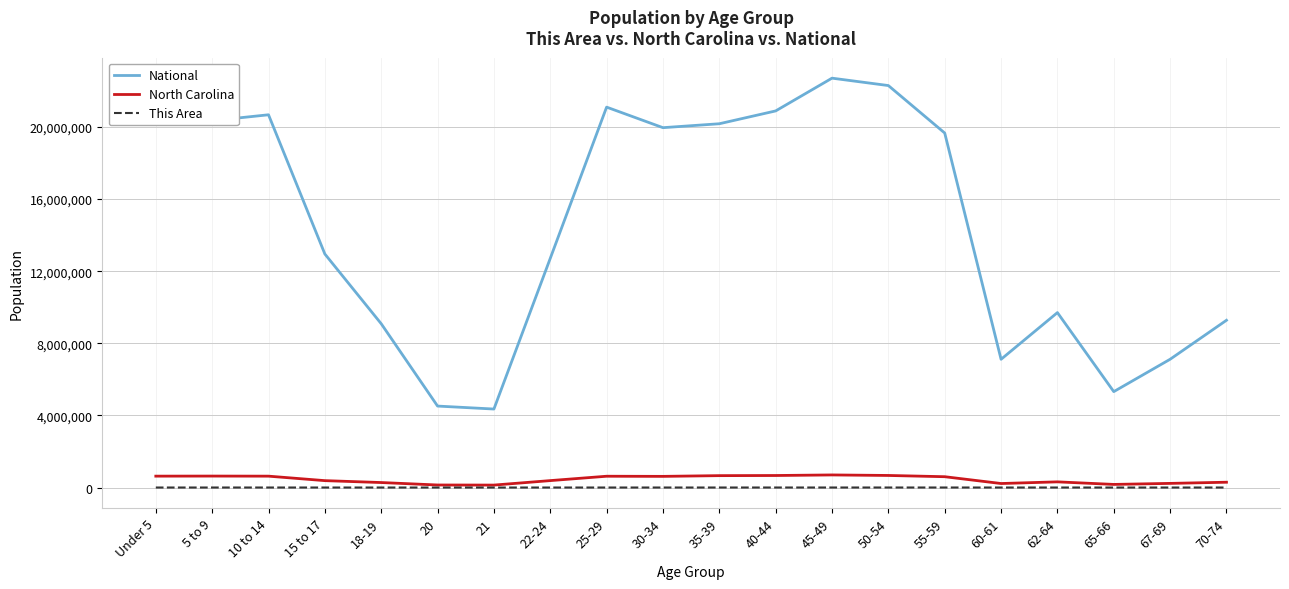

Is the value of National at 55-59 greater than the value of This Area at 50-54?

Yes